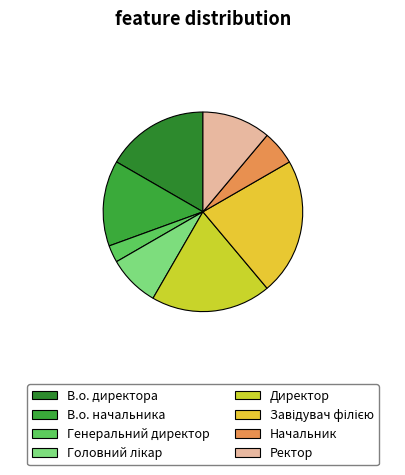

Does any single category account for the majority?

No